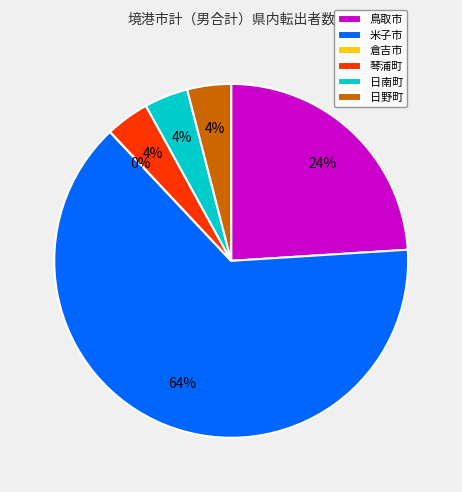

What is the total percentage of 鳥取市 and 倉吉市?

24.0%